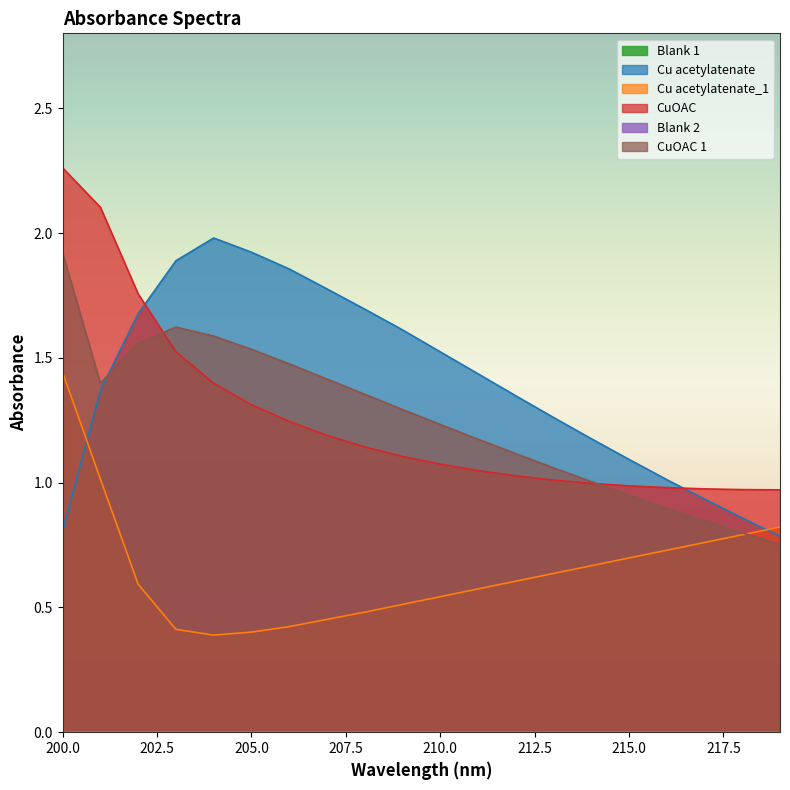

What is the average value of the Cu acetylatenate series?

1.4